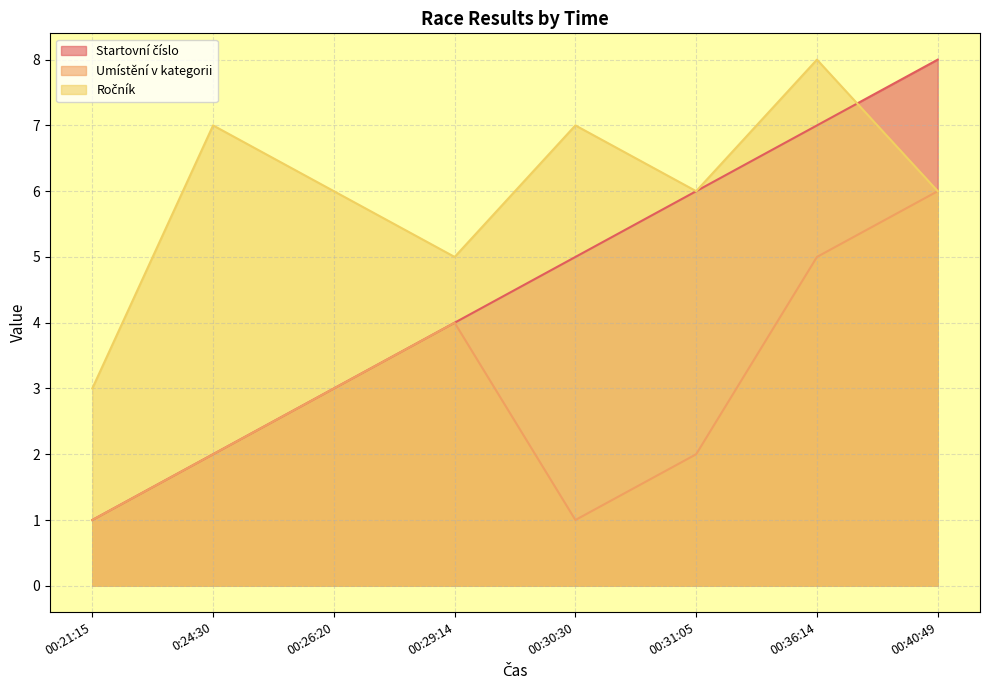

What position from the right is 00:30:30?

4